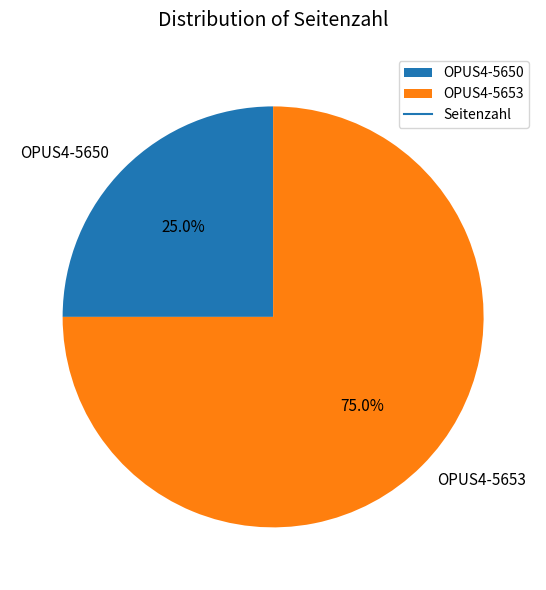

To the nearest percent, what portion does OPUS4-5653 represent?

75%